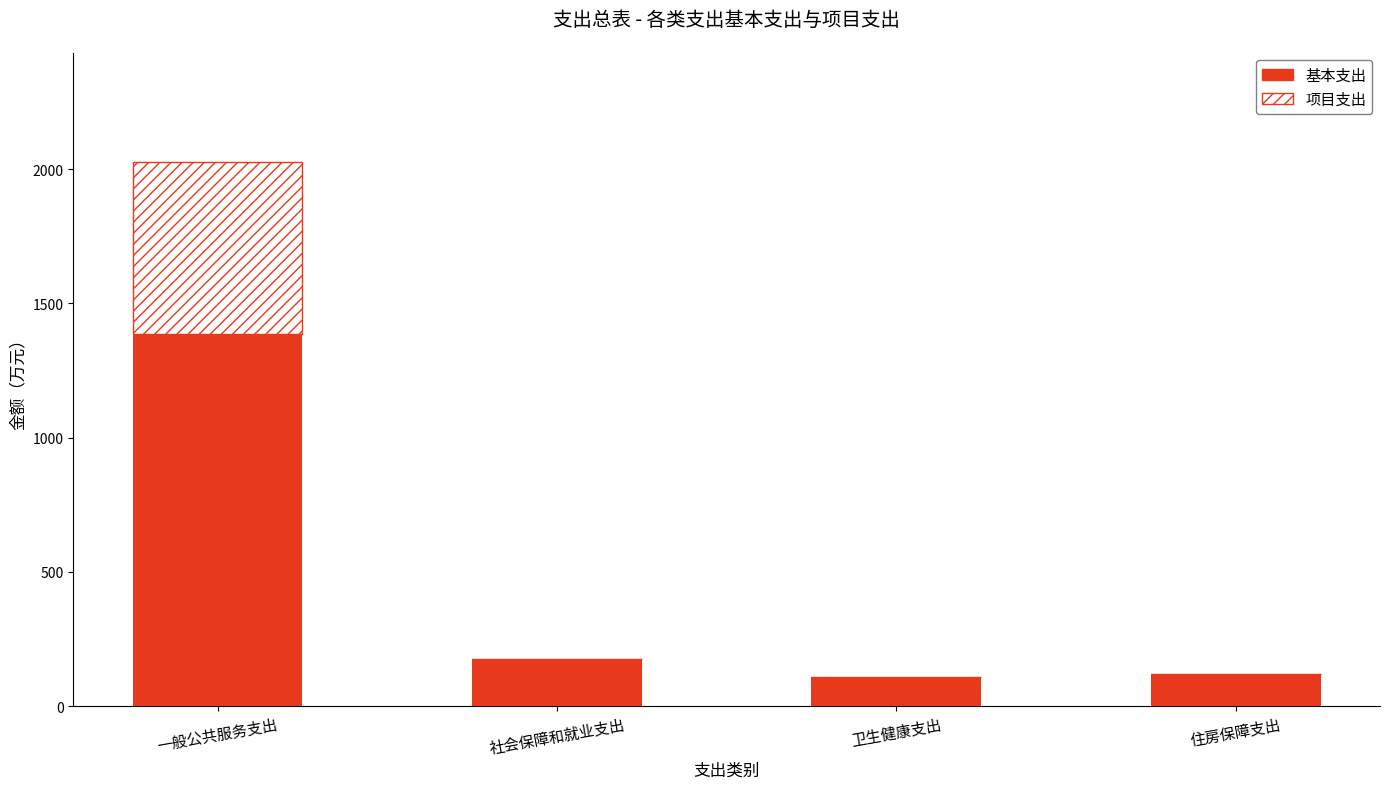

At which category is the sum across all series the highest?

一般公共服务支出